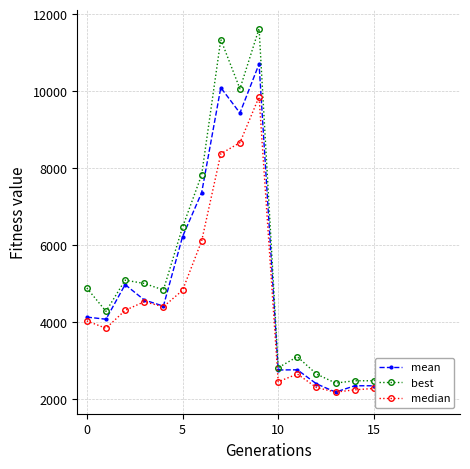

What is the difference between the highest and lowest values at 6?

1720